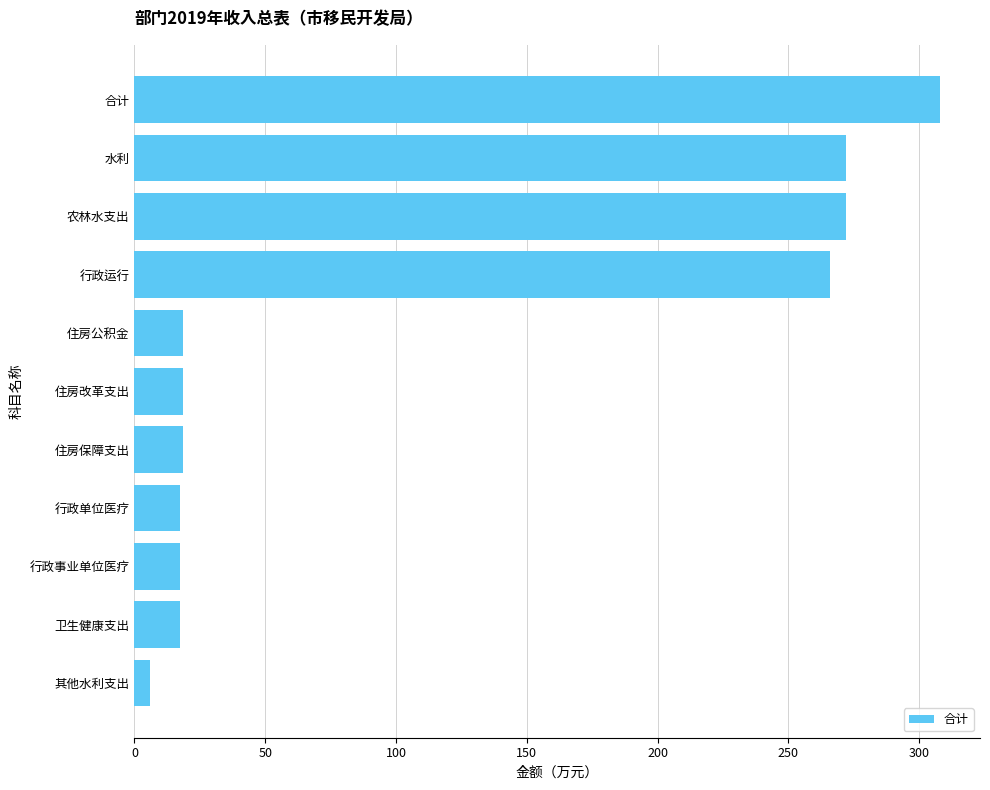

What is the ratio of the value at 住房改革支出 to the value at 住房公积金?

1.0